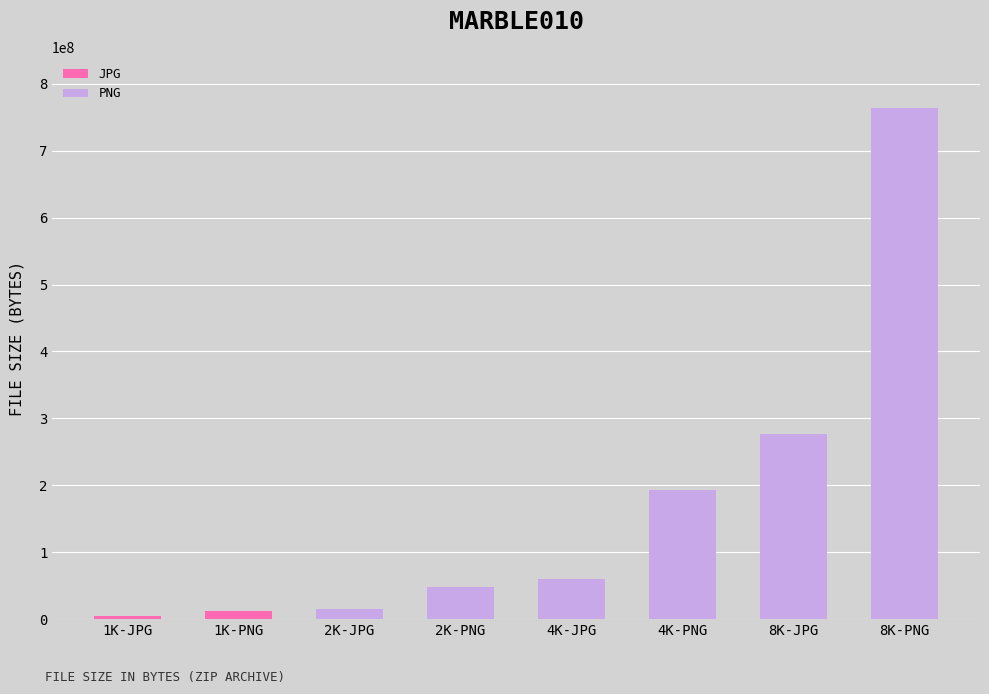

Where is the data nearest to the value 384364213?

8K-JPG